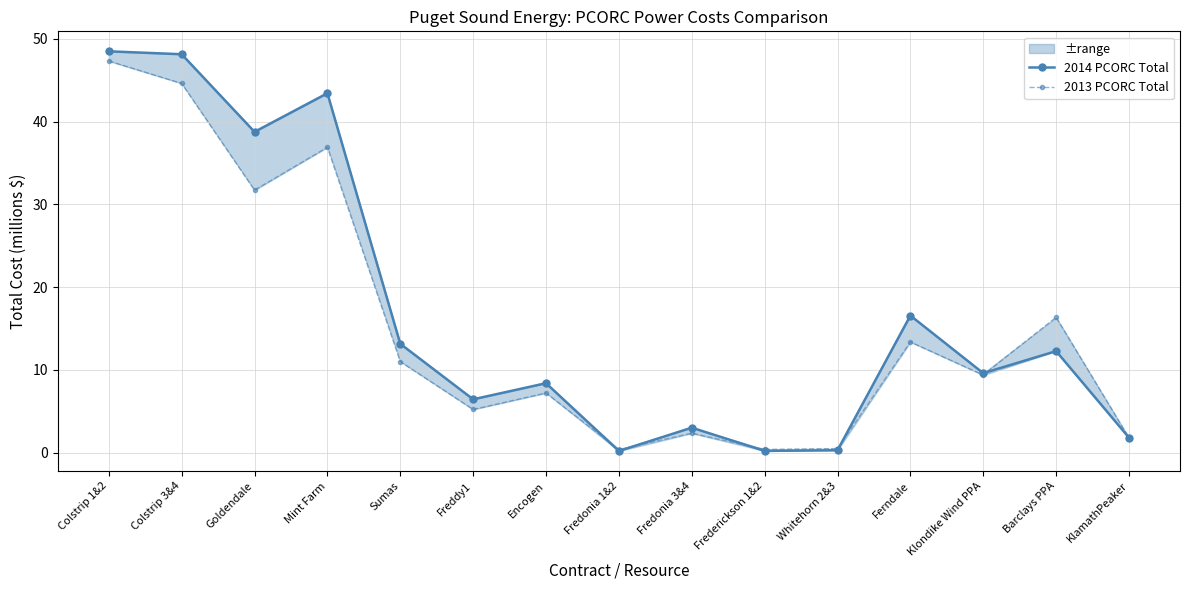

How many lines are shown in the chart?

2